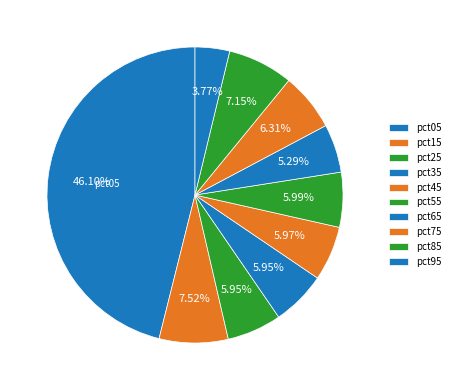

What percentage is the pct85 slice, to the nearest percent?

7%